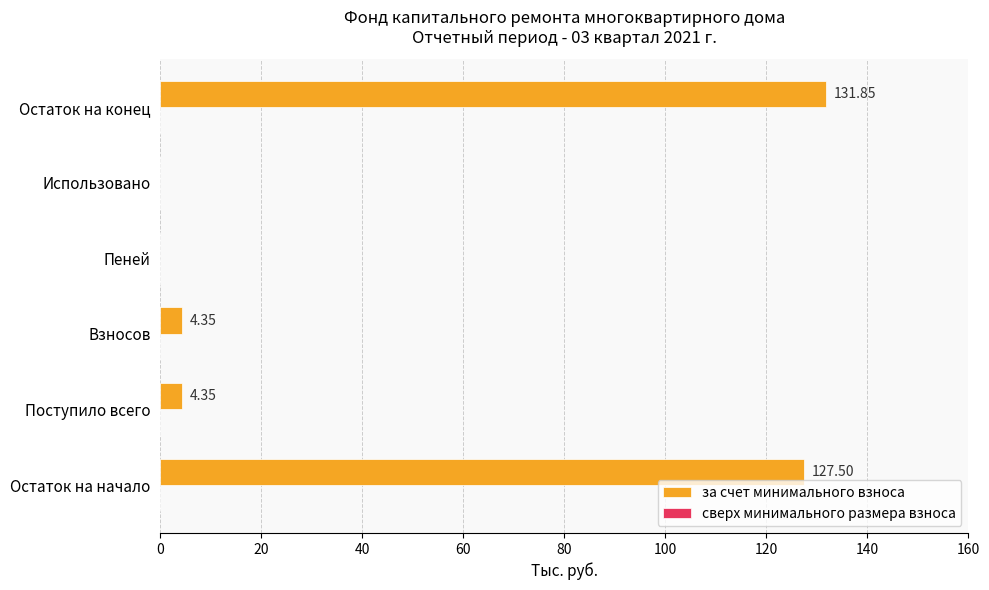

What is the sum of all values?

268.1